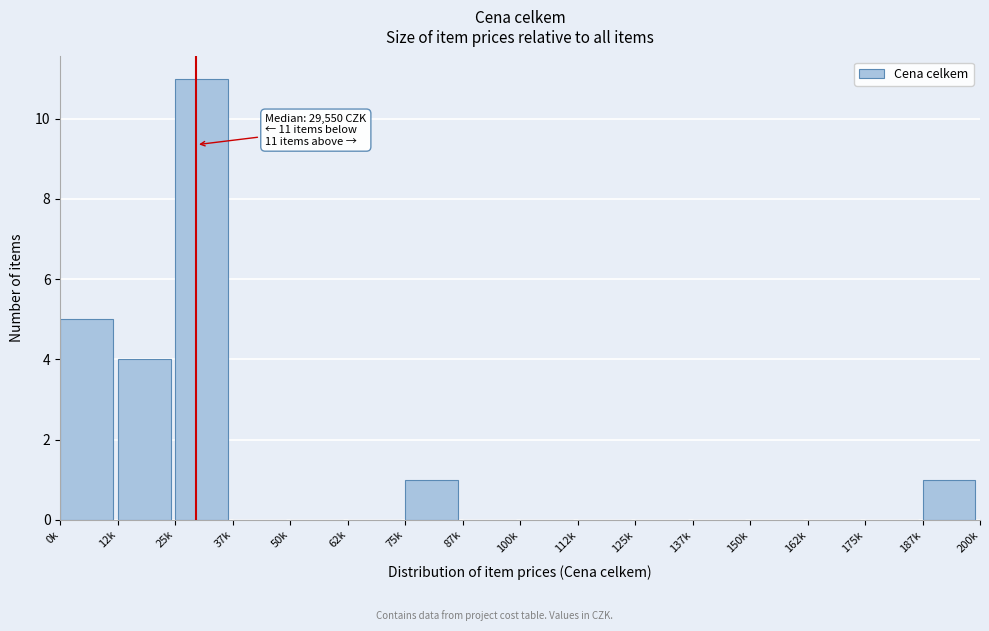

Reading left to right, transcribe all the data shown in this chart.

0k=5	12k=4	25k=11	37k=0	50k=0	62k=0	75k=1	87k=0	100k=0	112k=0	125k=0	137k=0	150k=0	162k=0	175k=0	187k=1